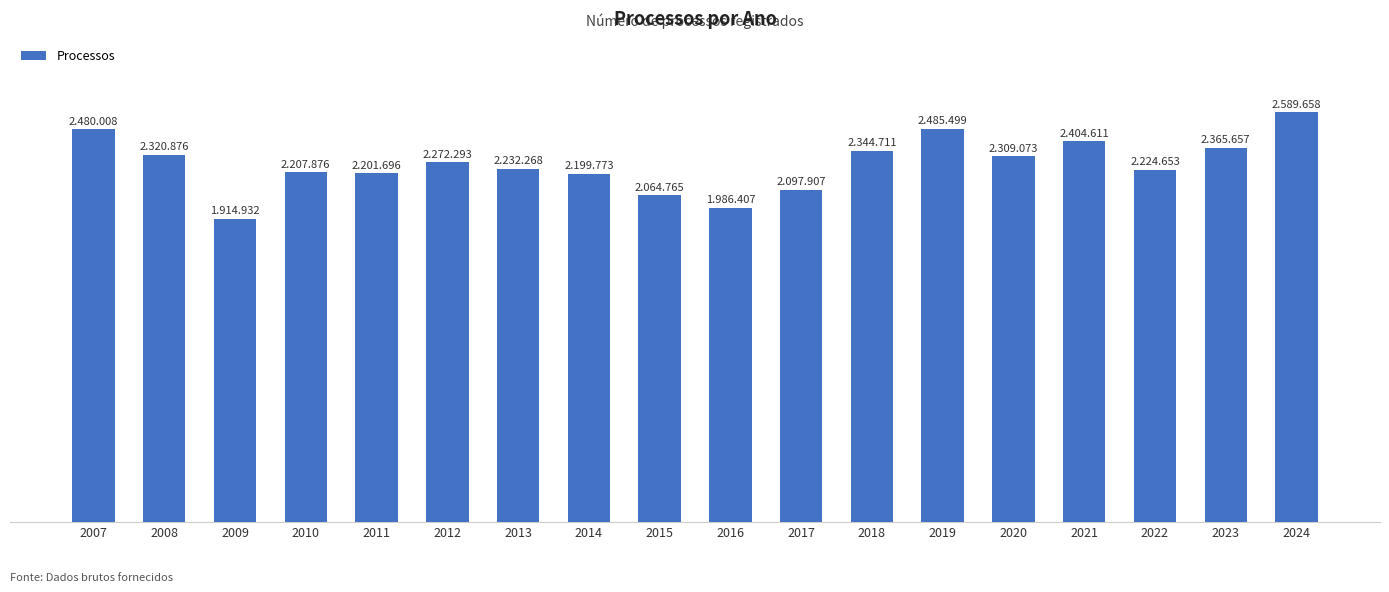

Does the chart contain any negative values?

No